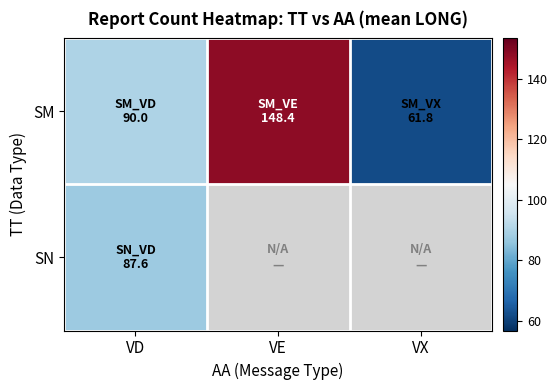

What is the total value across all series at VD?

177.6